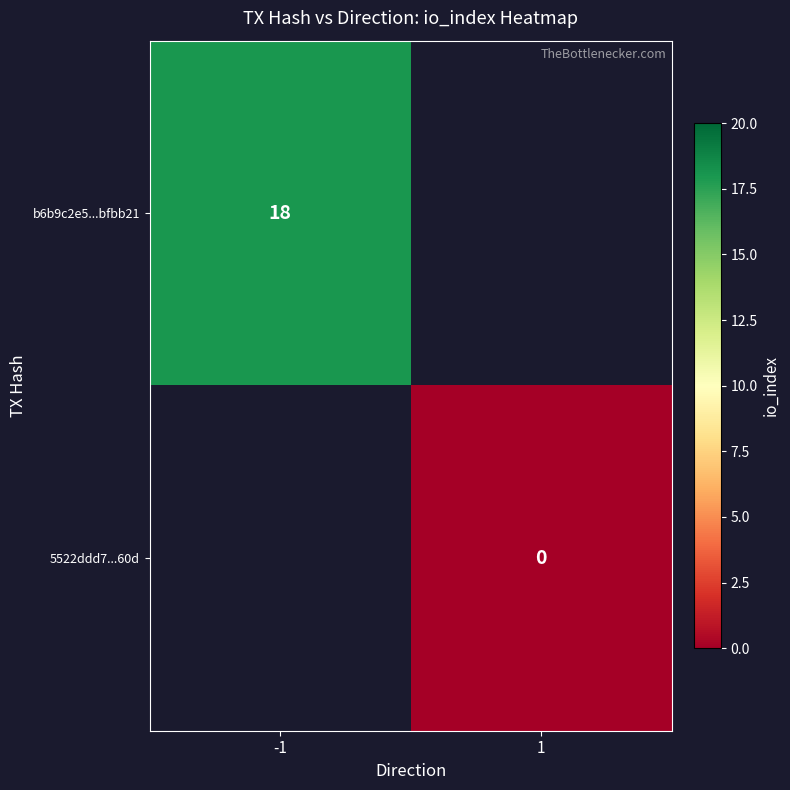

The value of b6b9c2e5...bfbb21 at -1 is 24. True or false?

False